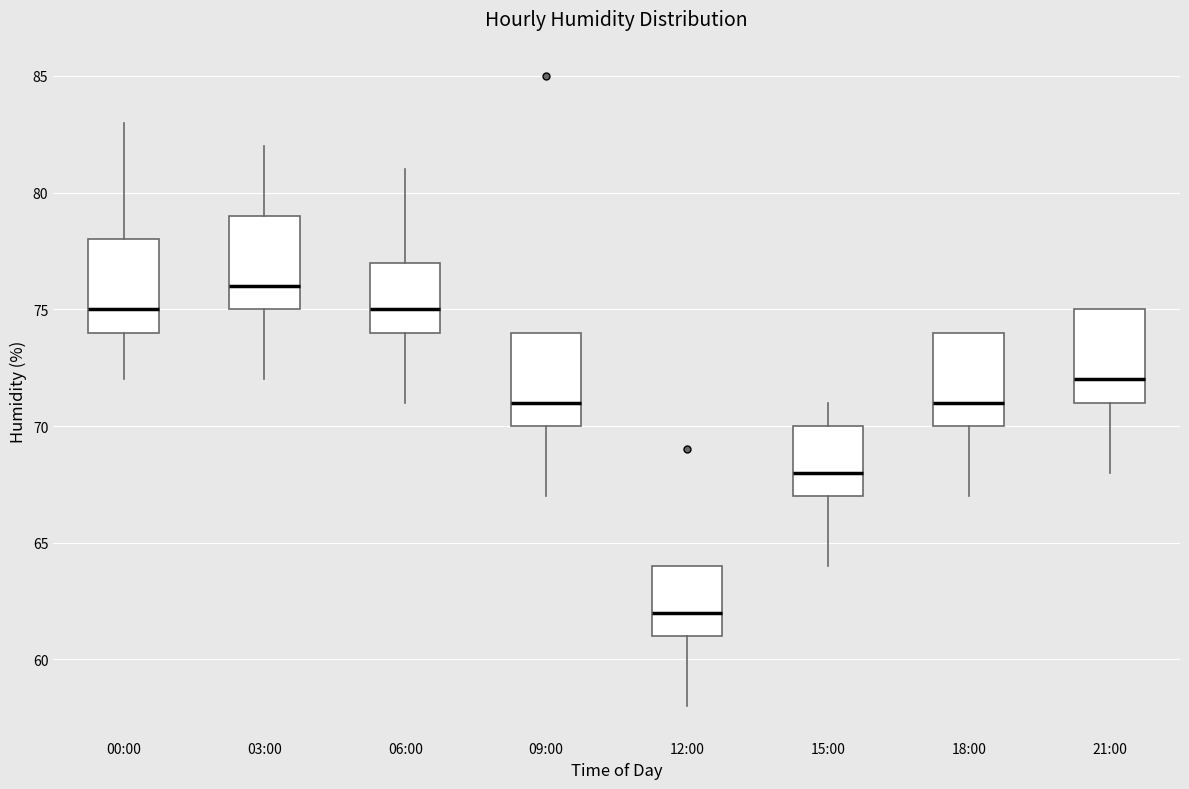

Reading left to right, read every box against the y-axis: the position of its median line, the range the box covers, and the ends of its whiskers. The values are not printed on the chart, so give them approximately, as read against the axis.

00:00: median 75, box 74 to 78, whiskers 72 to 83
03:00: median 76, box 75 to 79, whiskers 72 to 82
06:00: median 75, box 74 to 77, whiskers 71 to 81
09:00: median 71, box 70 to 74, whiskers 67 to 74
12:00: median 62, box 61 to 64, whiskers 58 to 64
15:00: median 68, box 67 to 70, whiskers 64 to 71
18:00: median 71, box 70 to 74, whiskers 67 to 74
21:00: median 72, box 71 to 75, whiskers 68 to 75